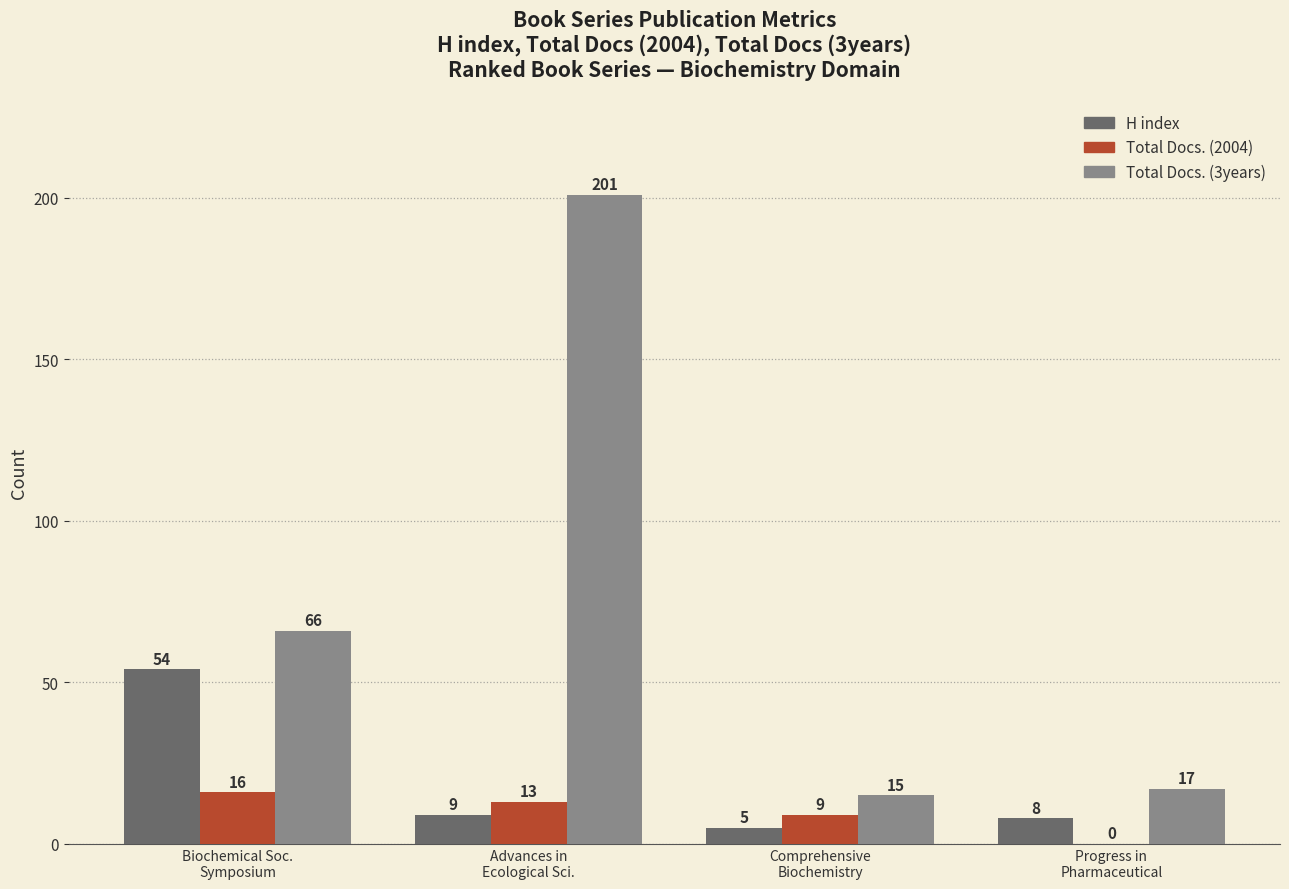

What is the sum of all Total Docs. (3years) values?

299